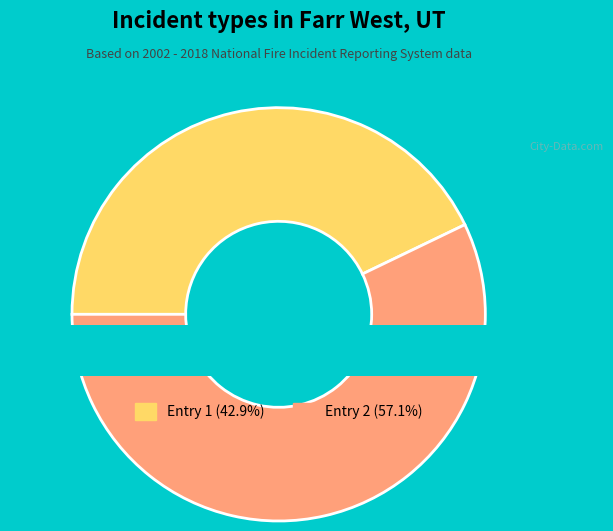

Is 2023-04-22T14:12:30.434Z the majority of the pie?

No